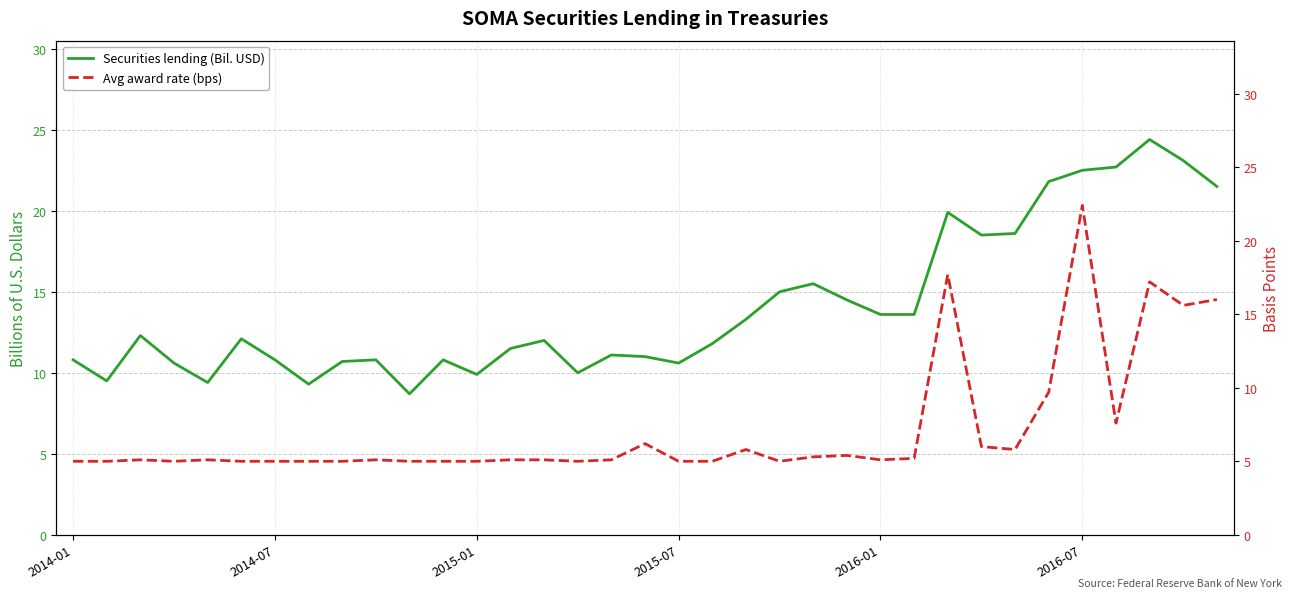

How many lines are shown in the chart?

2